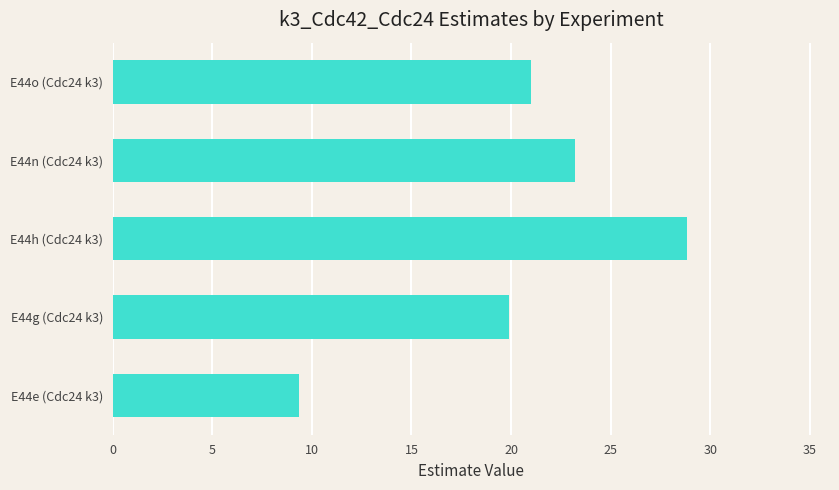

How many values exceed 21?

3